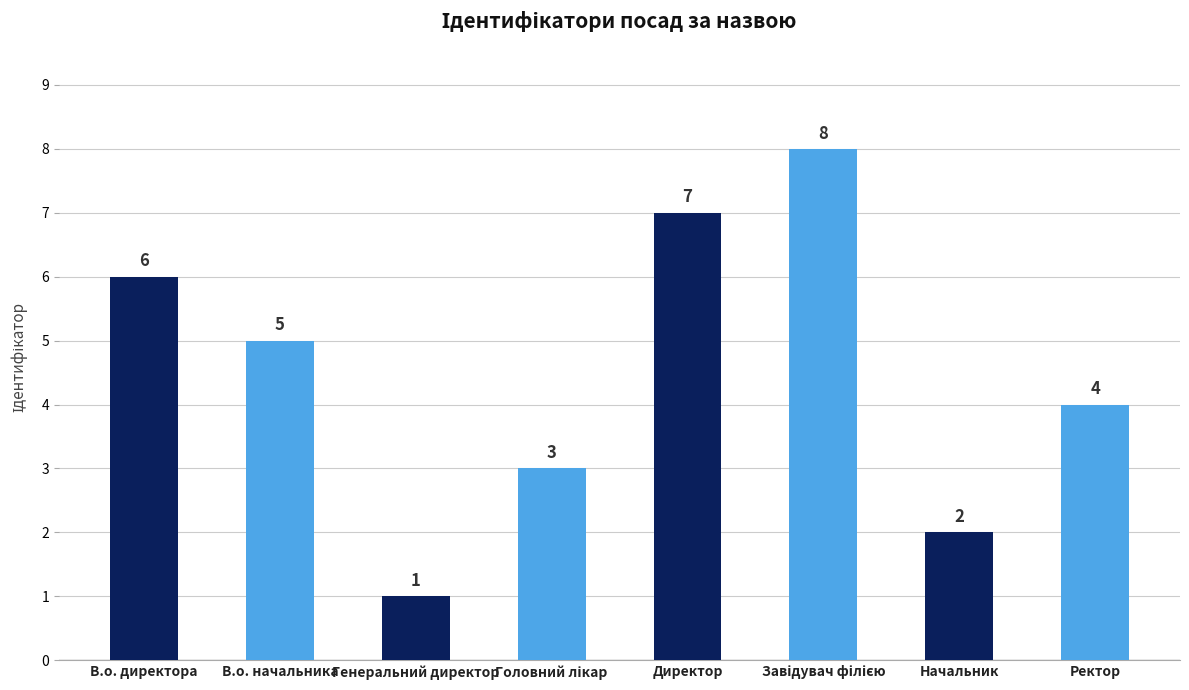

What is the difference between the maximum and minimum values?

7